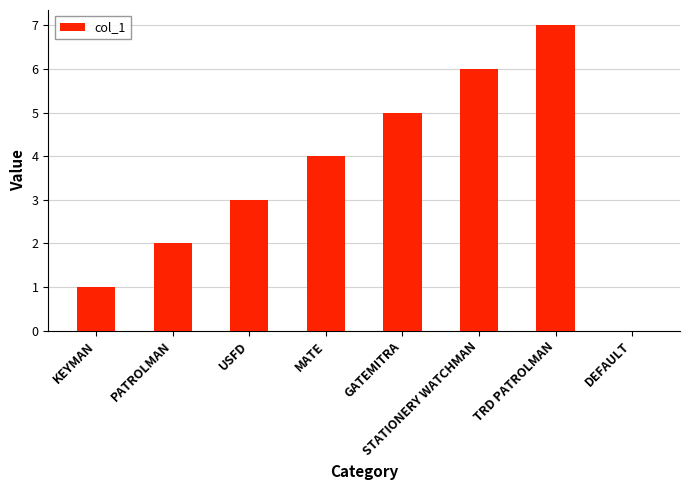

Are the bars horizontal?

No